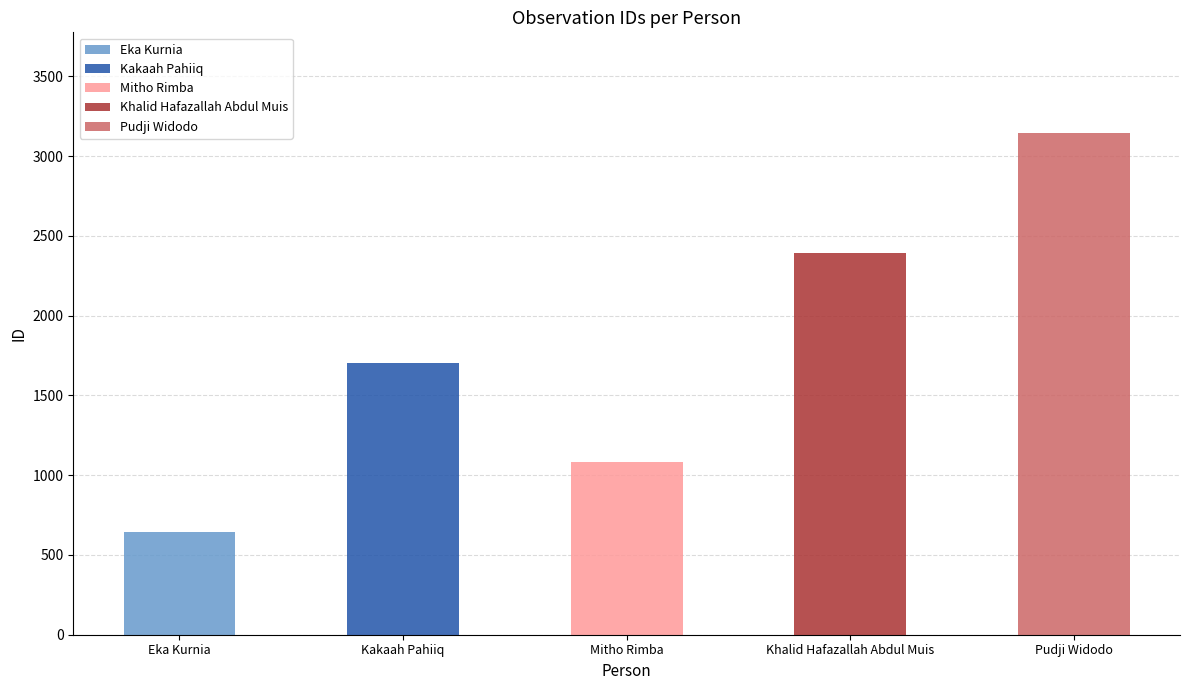

What is the difference between the values at Pudji Widodo and Mitho Rimba?

2062